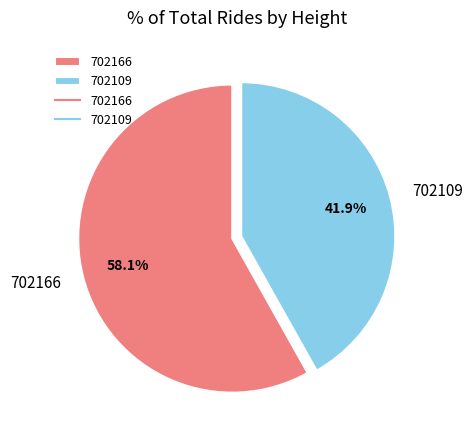

To the nearest percent, what percentage of the pie is 702166?

58%